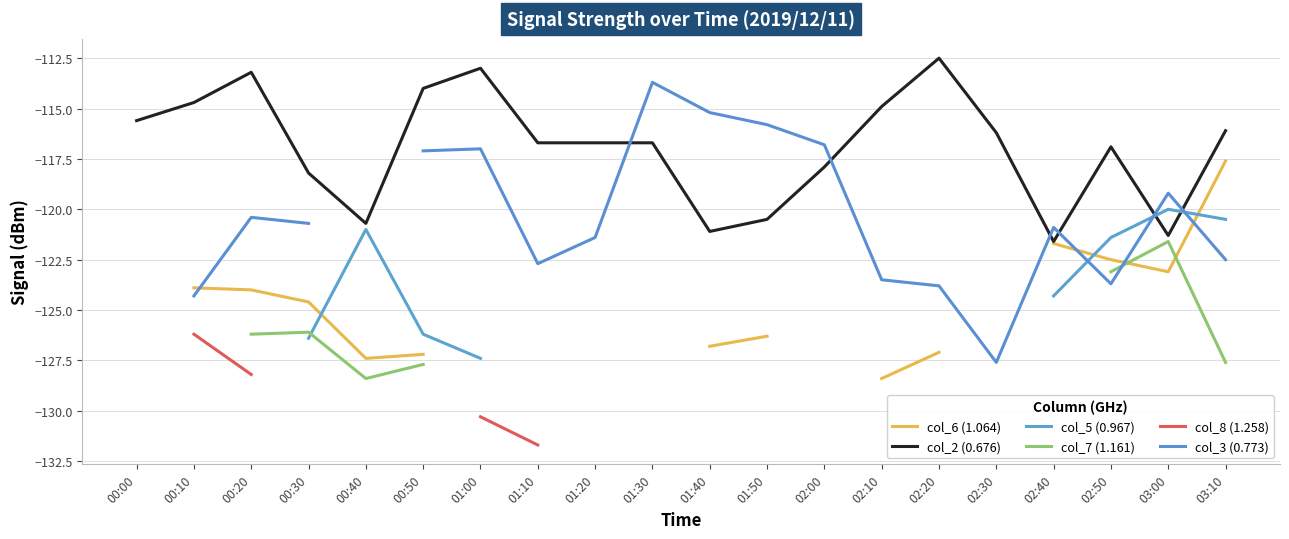

At which category is the sum across all series the highest?

03:00